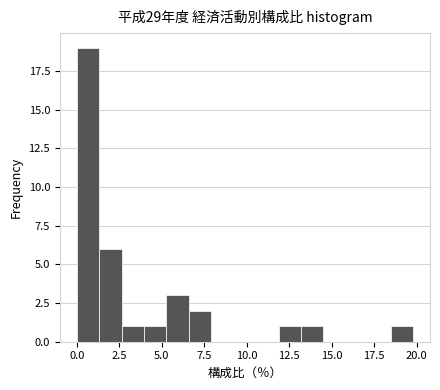

Around what value on the x-axis is the tallest bar? Give the approximate position of its centre, as read against the axis.

0.5